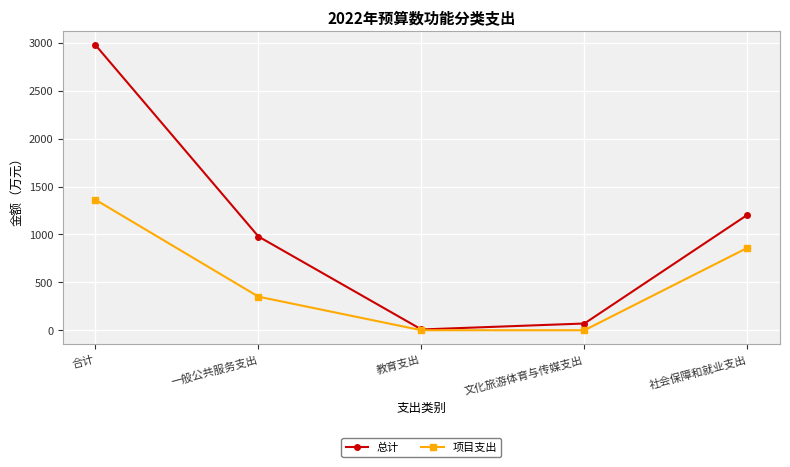

The 项目支出 series shows 571.9 at 一般公共服务支出. True or false?

False